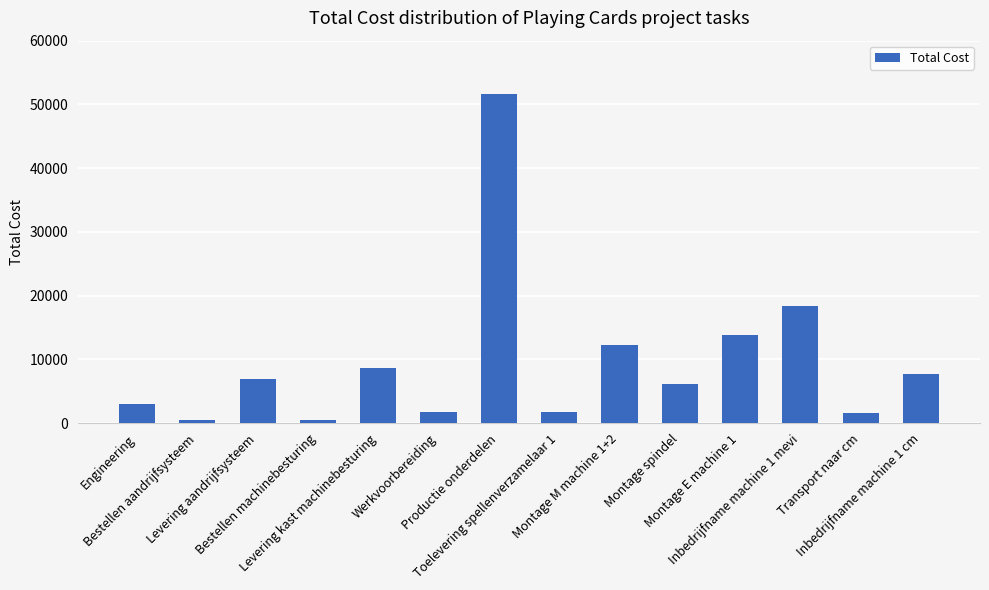

What is the average value?

9603.6